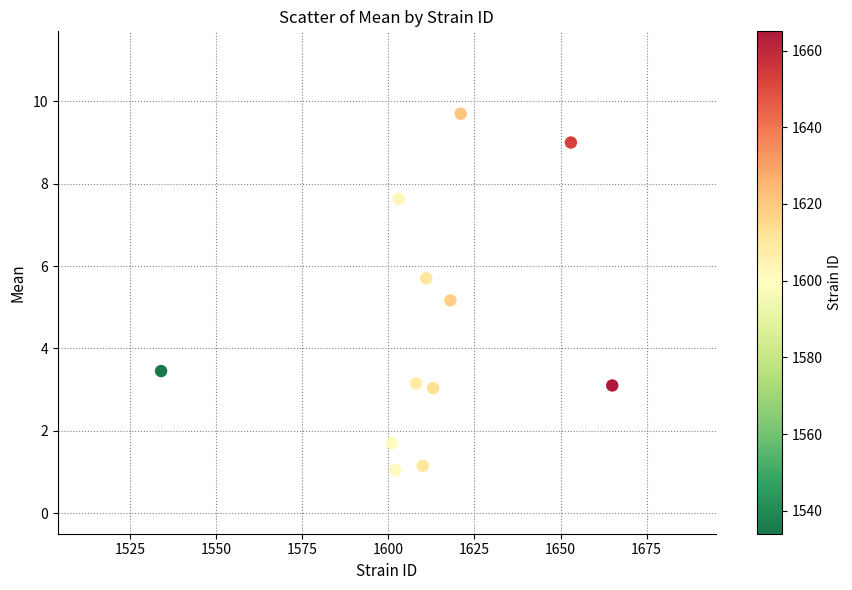

What is the range of X values (max minus min)?

131.0